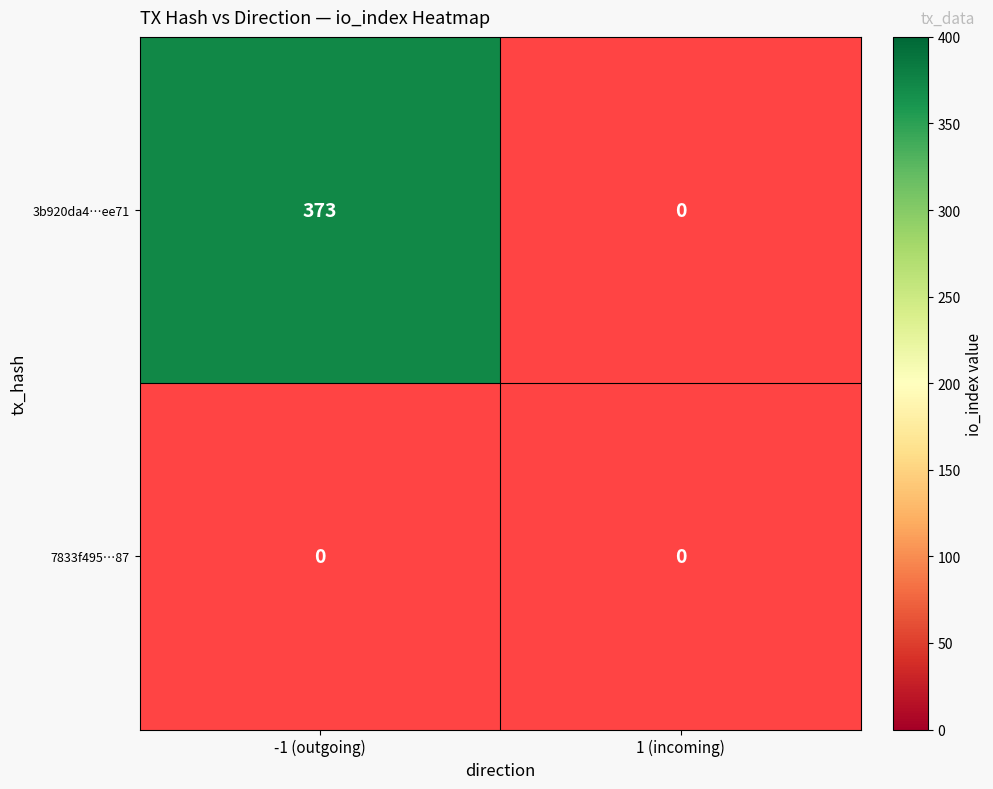

How many categories are shown in the chart?

2